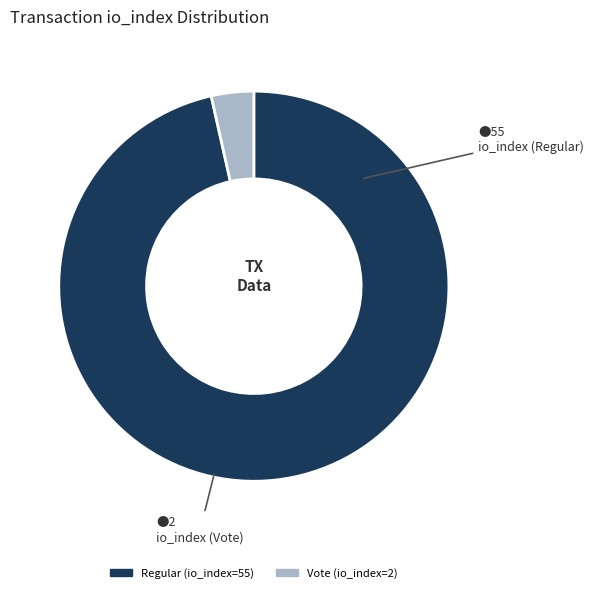

Rank the categories by value from lowest to highest.

Vote (io_index=2), Regular (io_index=55)